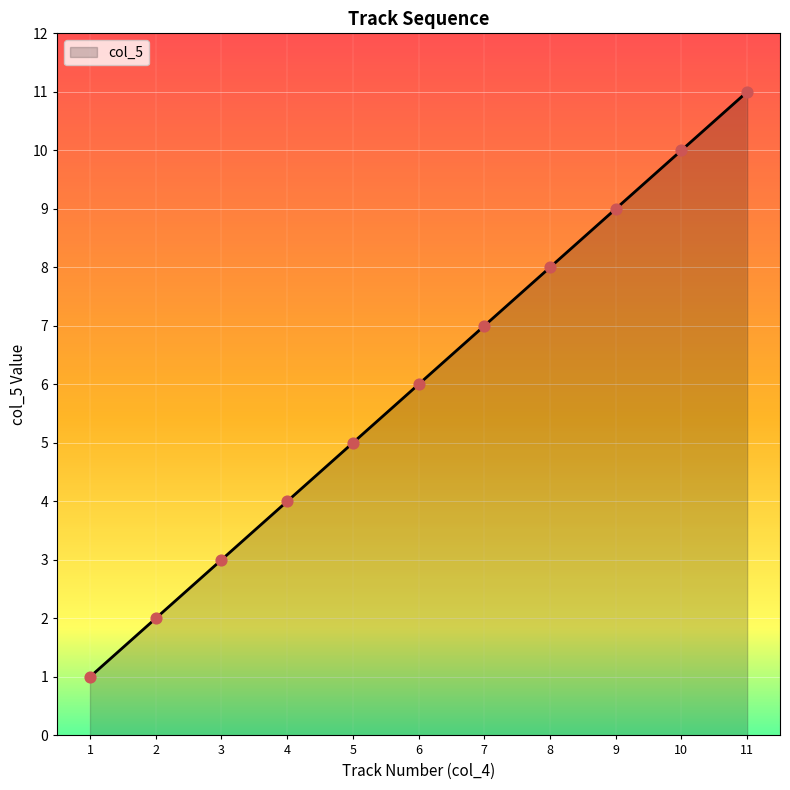

Between 6 and 2, which is larger?

6